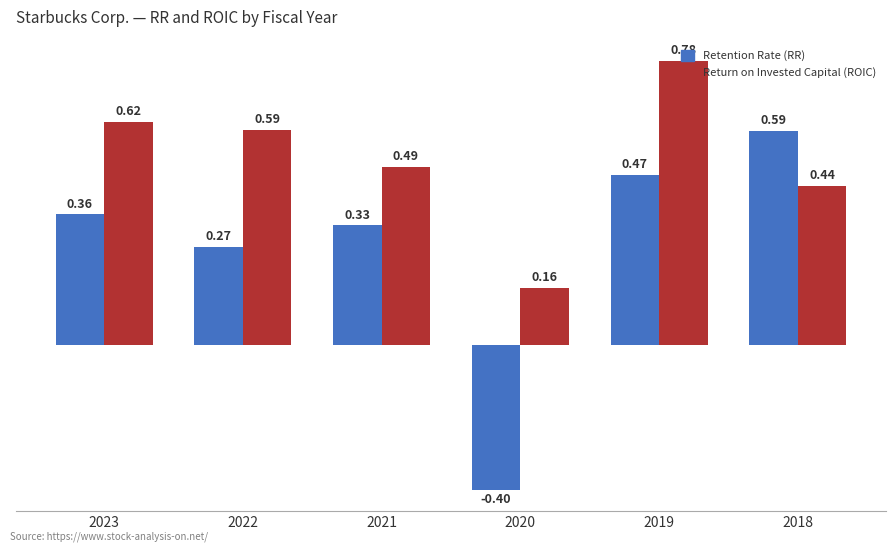

Rank the categories by Retention Rate (RR) value from highest to lowest.

2018, 2019, 2023, 2021, 2022, 2020